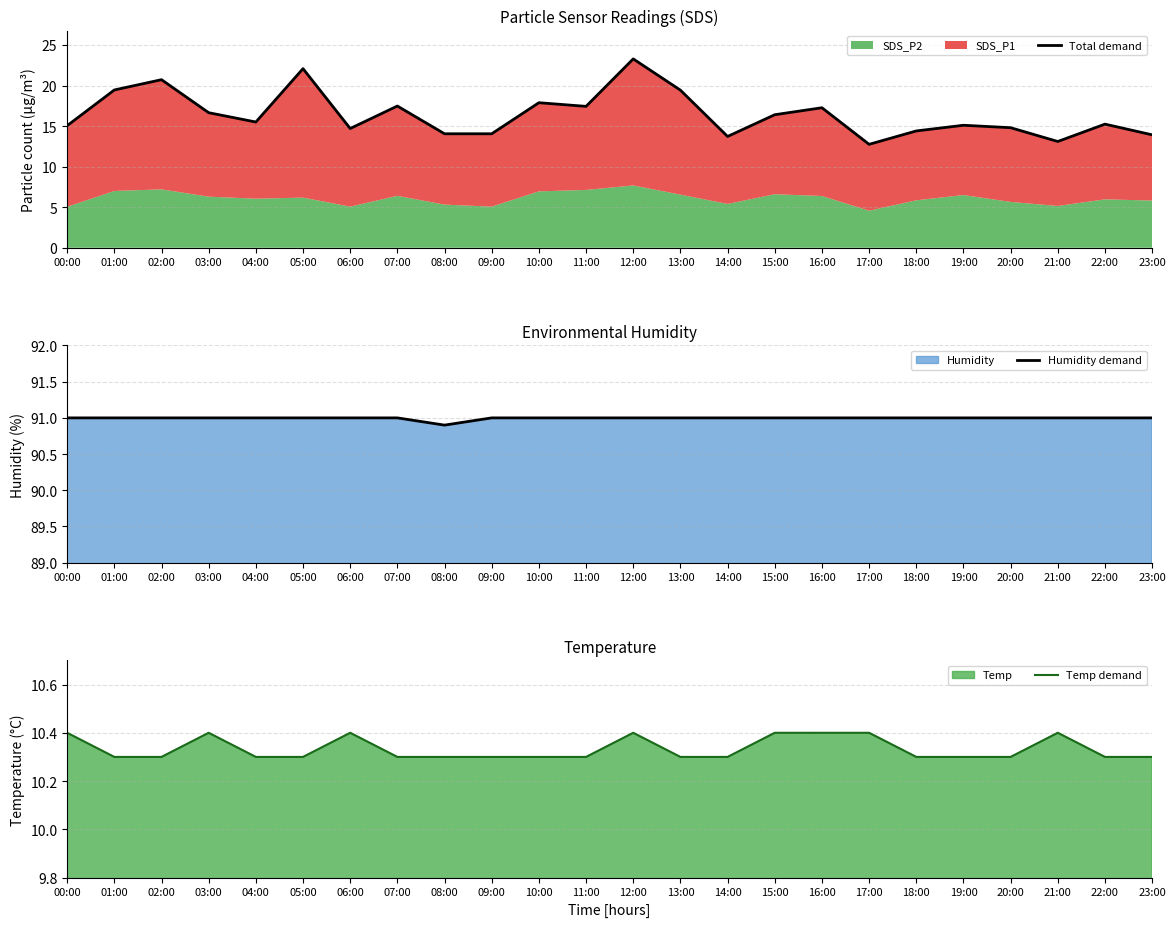

True or false: Temp demand and Total demand cross at least once.

False